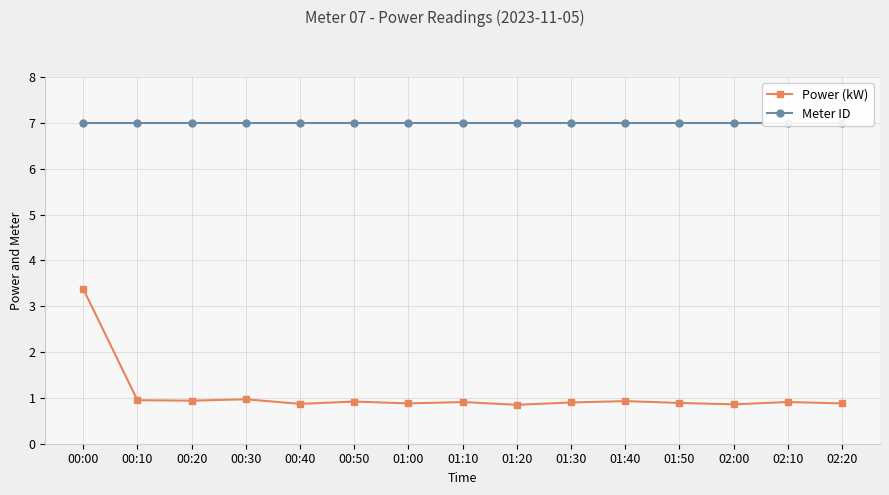

How many interior local valleys does the Power (kW) series have?

5